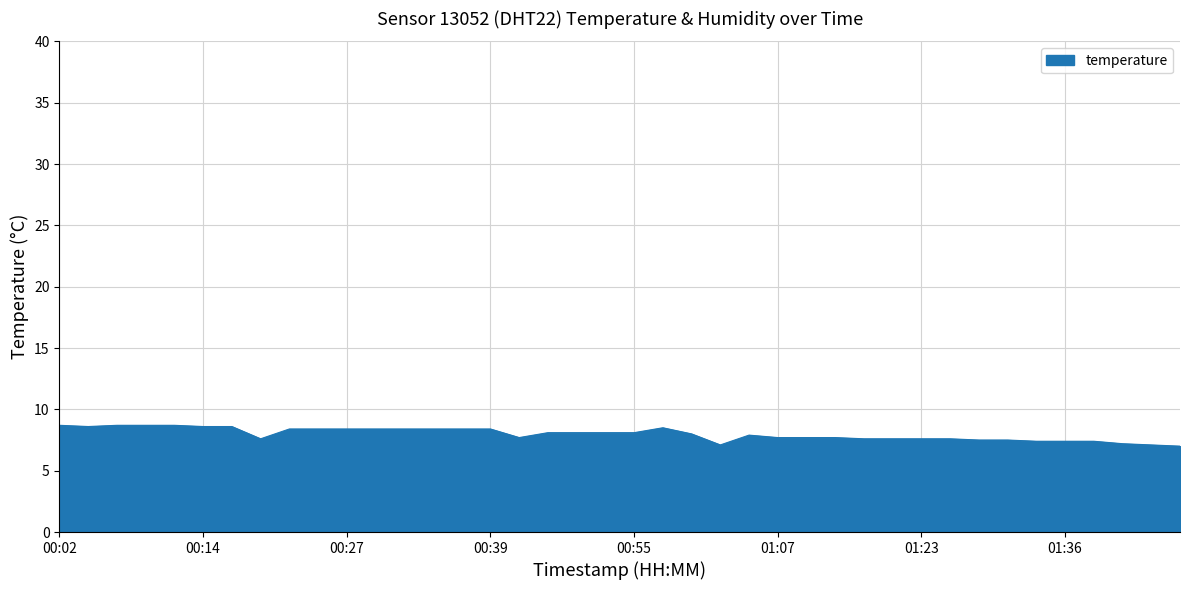

What is the smallest value displayed?

7.0